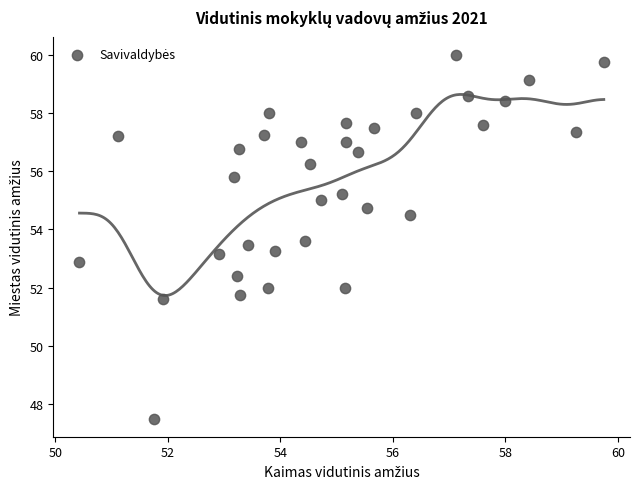

What is the range of X values (max minus min)?

9.3